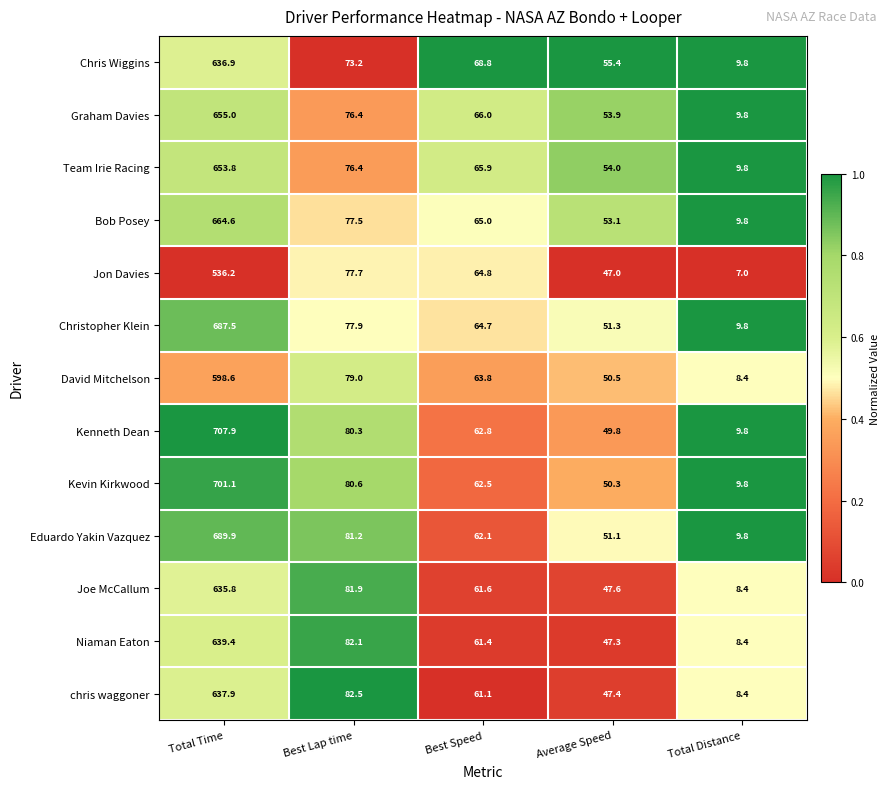

Which series has the largest total across all categories?

Kenneth Dean